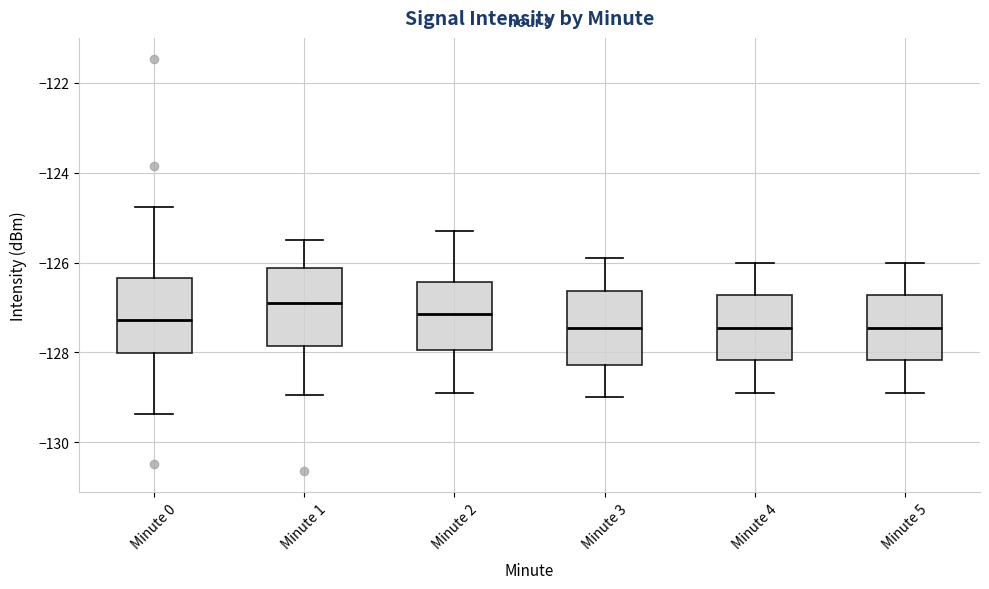

Reading left to right, transcribe this box plot: for each box, give where its median line is, the range the box spans, and where its two whiskers end, as read against the y-axis. The values are not printed on the chart, so give them approximately, as read against the axis.

Minute 0: median -127.2, box -128.0 to -126.4, whiskers -129.4 to -124.8
Minute 1: median -126.8, box -127.8 to -126.2, whiskers -129.0 to -125.4
Minute 2: median -127.2, box -128.0 to -126.4, whiskers -128.8 to -125.2
Minute 3: median -127.4, box -128.2 to -126.6, whiskers -129.0 to -125.8
Minute 4: median -127.4, box -128.2 to -126.8, whiskers -128.8 to -126.0
Minute 5: median -127.4, box -128.2 to -126.8, whiskers -128.8 to -126.0